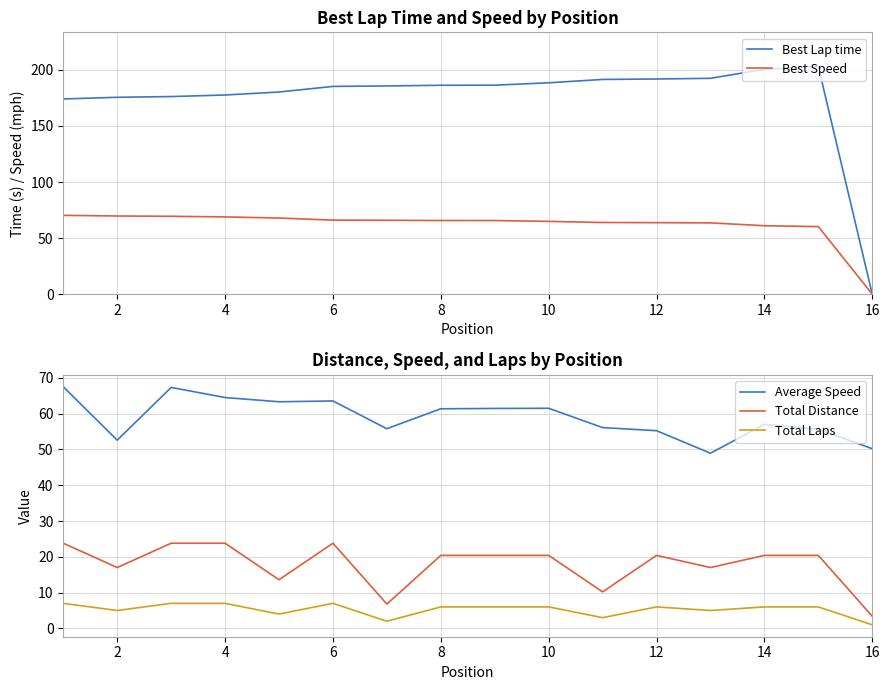

In Best Lap time, how many points are higher than both neighbors (excluding endpoints)?

1